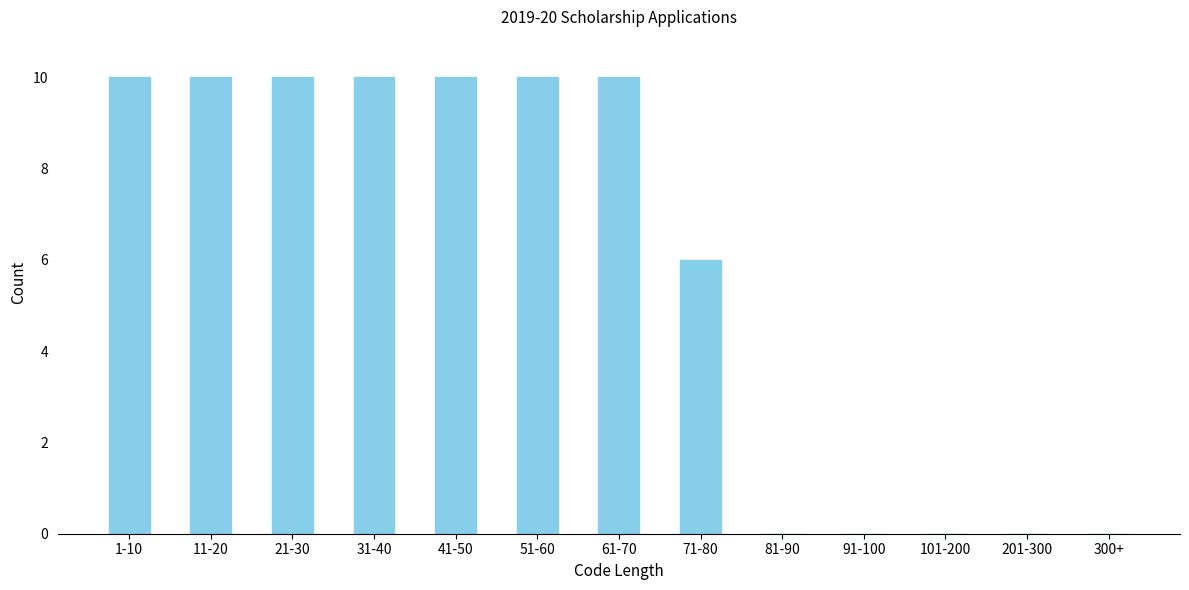

Reading left to right, what are all the values shown in this chart?

1-10=10	11-20=10	21-30=10	31-40=10	41-50=10	51-60=10	61-70=10	71-80=6	81-90=0	91-100=0	101-200=0	201-300=0	300+=0